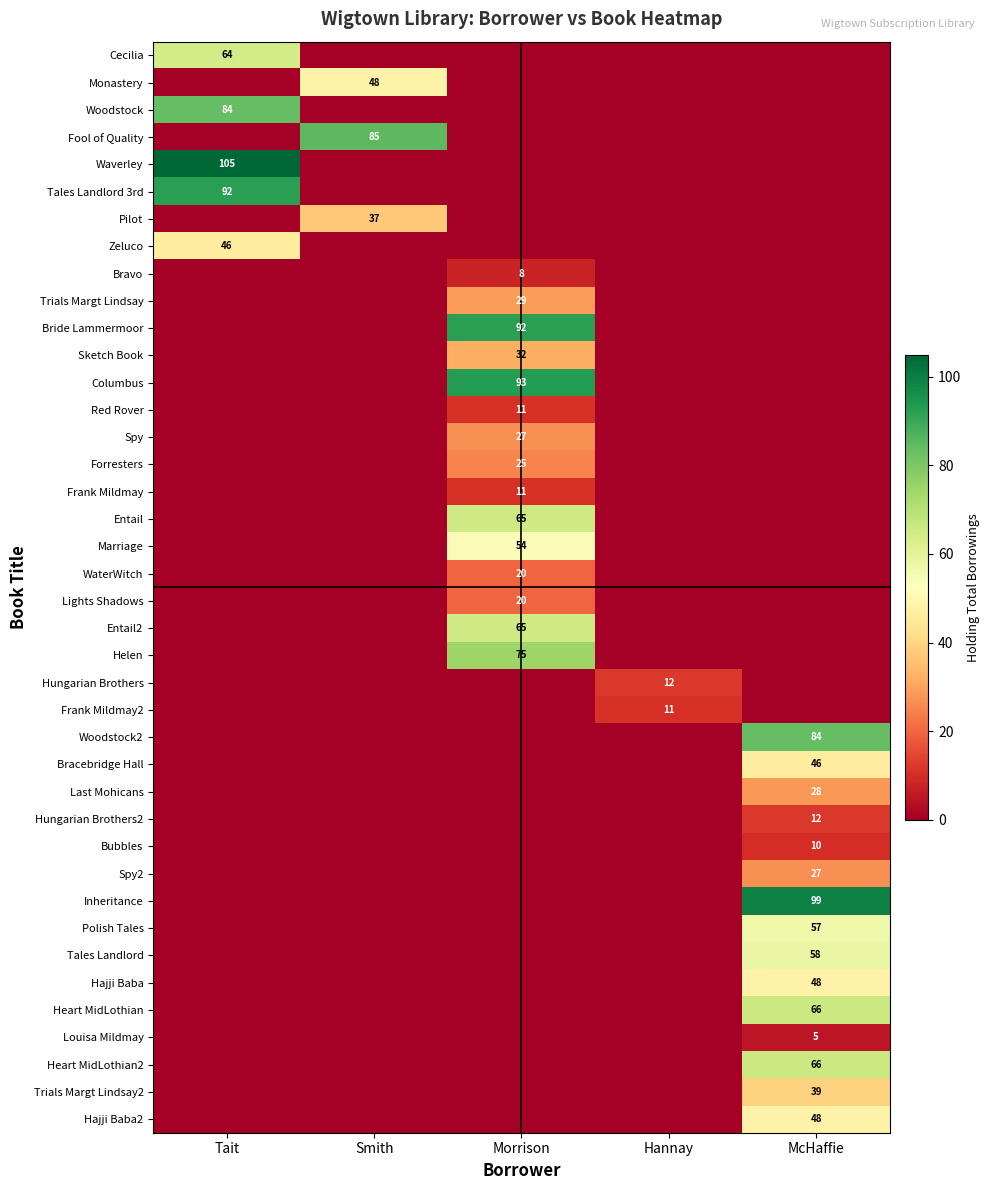

At which category is the sum across all series the highest?

McHaffie